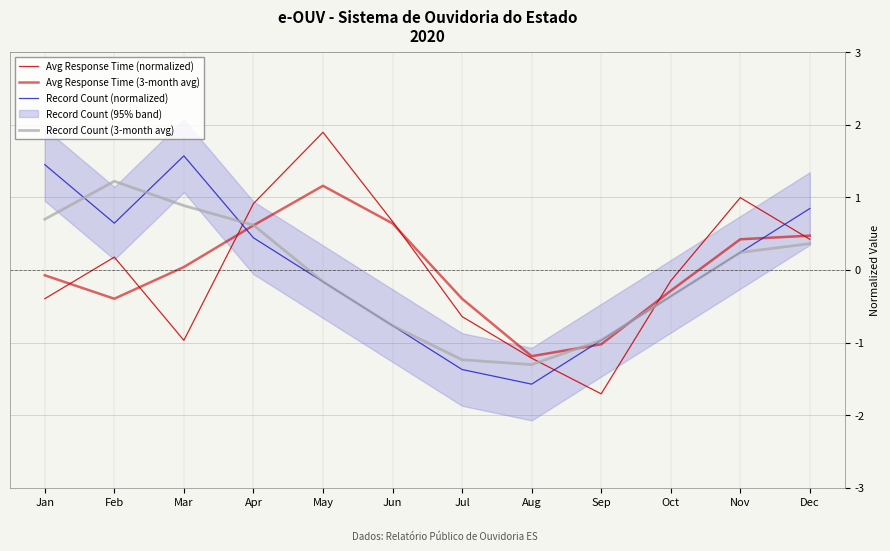

Between Jan and May, which series saw the biggest shift?

Avg Response Time (normalized)